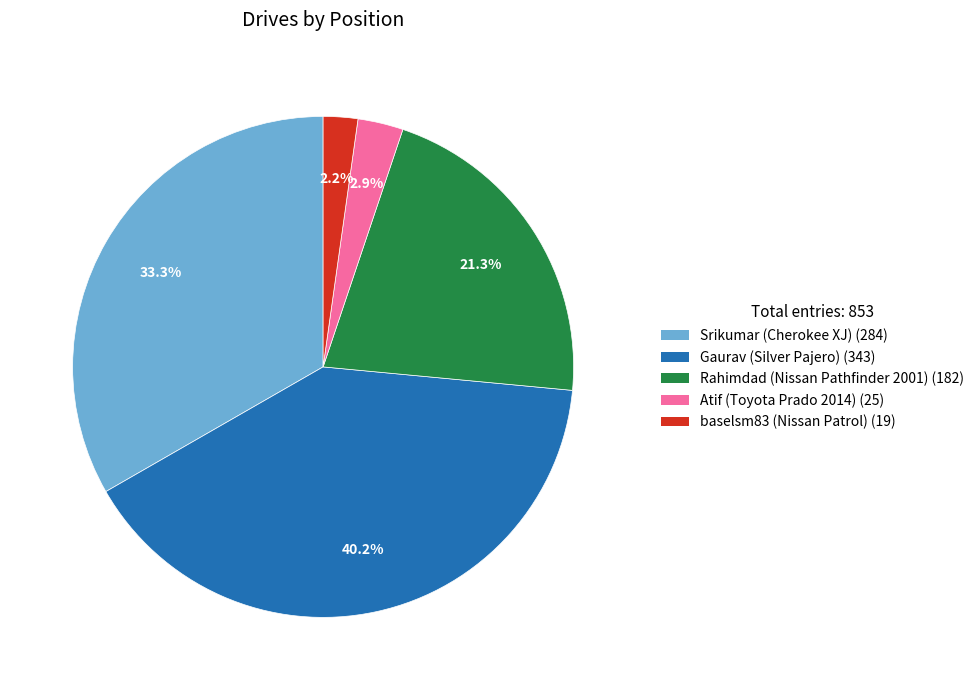

To the nearest percent, what is the average slice percentage?

20%